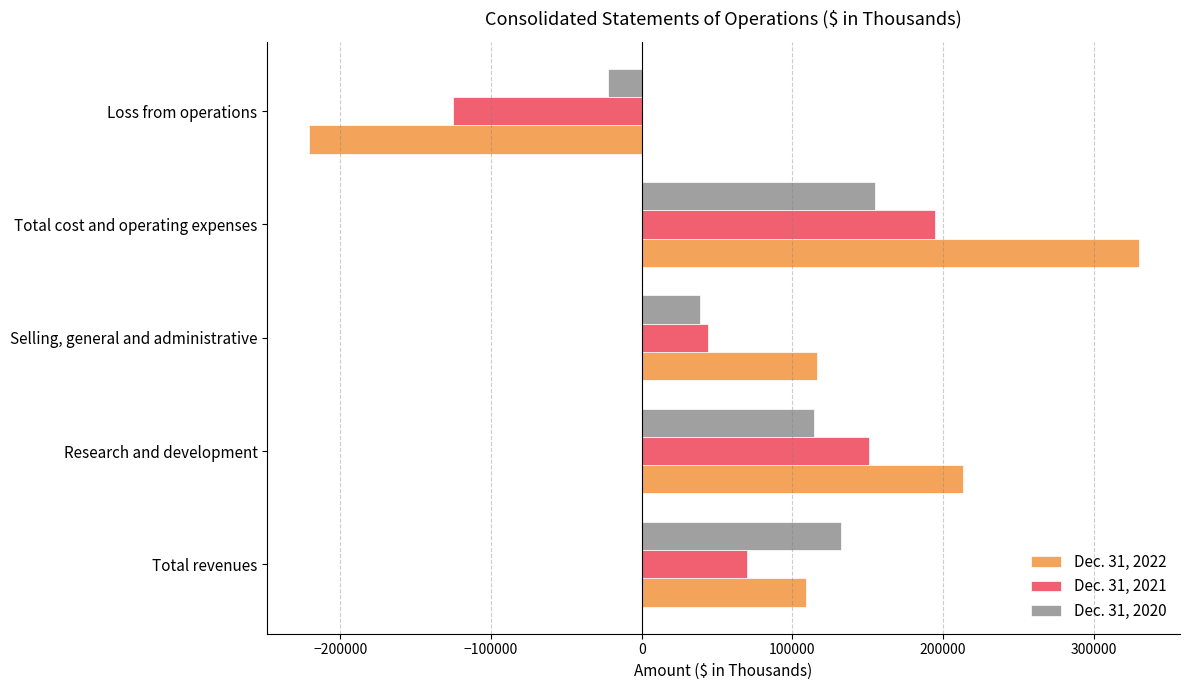

What is the sum of all Dec. 31, 2021 values?

334641